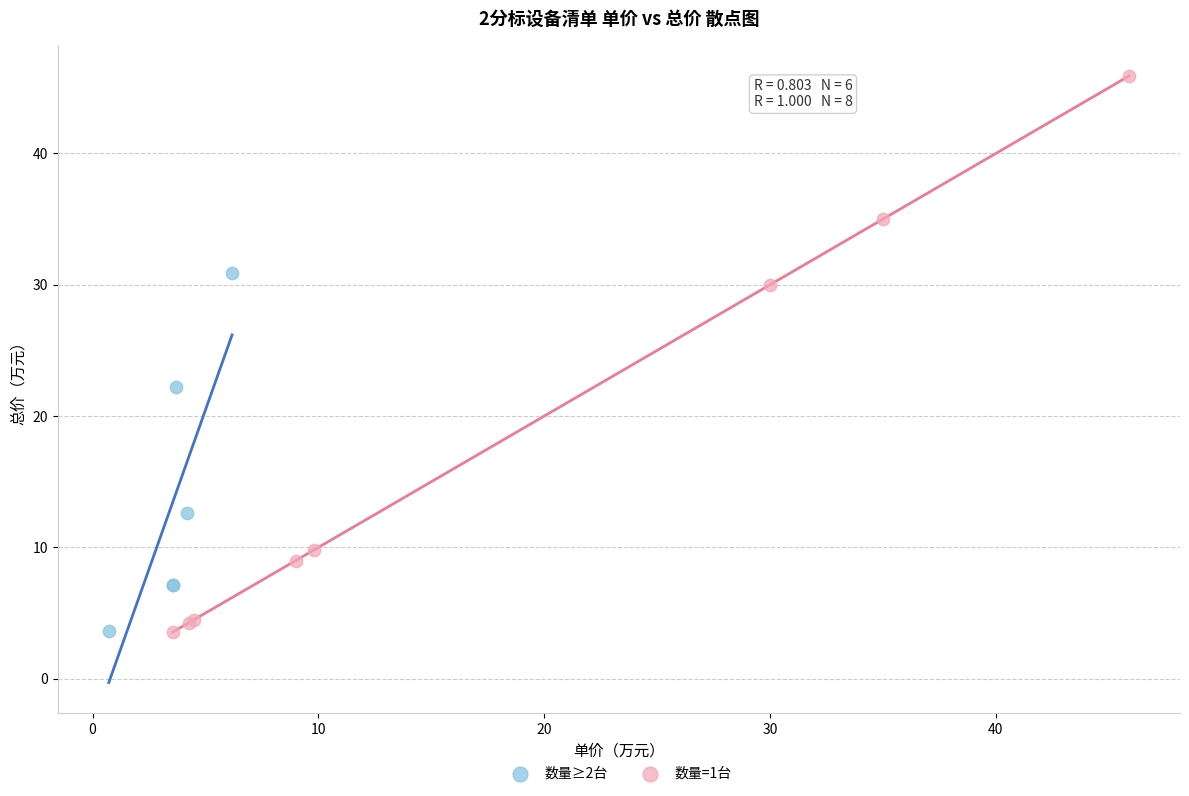

Which series reaches the maximum Y coordinate?

数量=1台